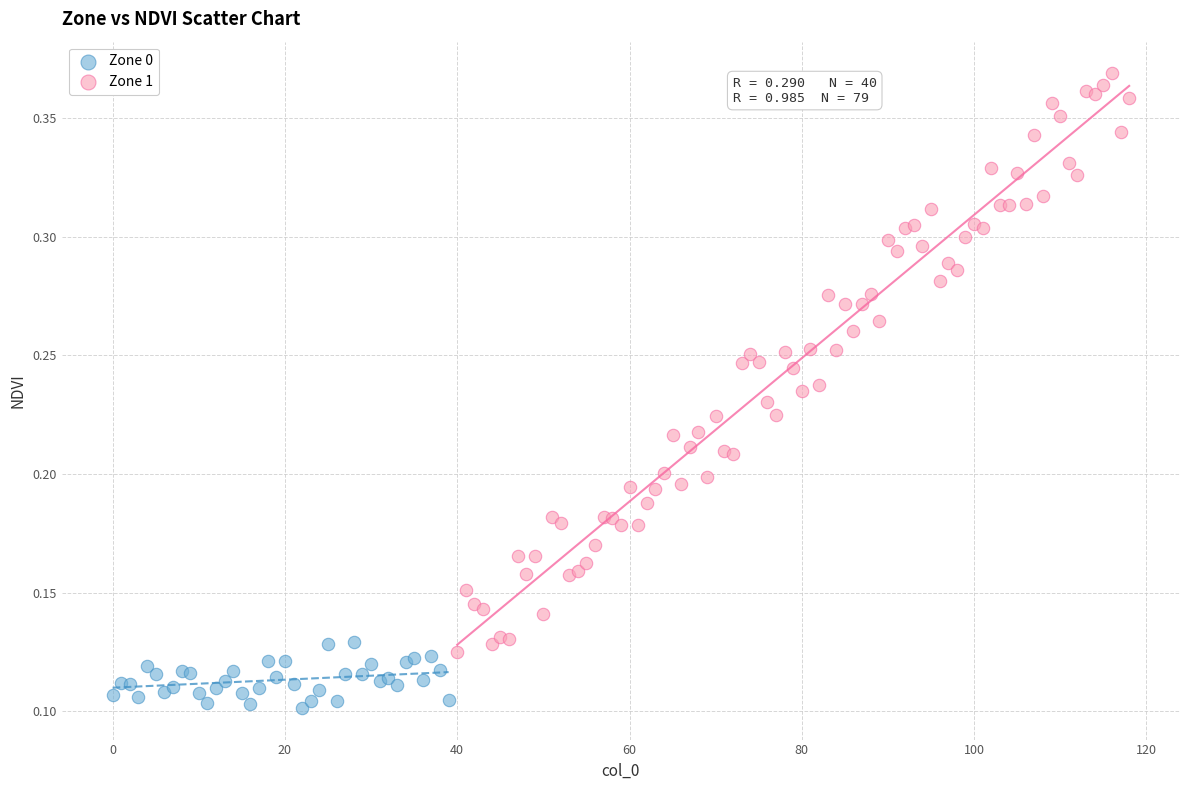

Which series reaches the minimum Y coordinate?

Zone 0